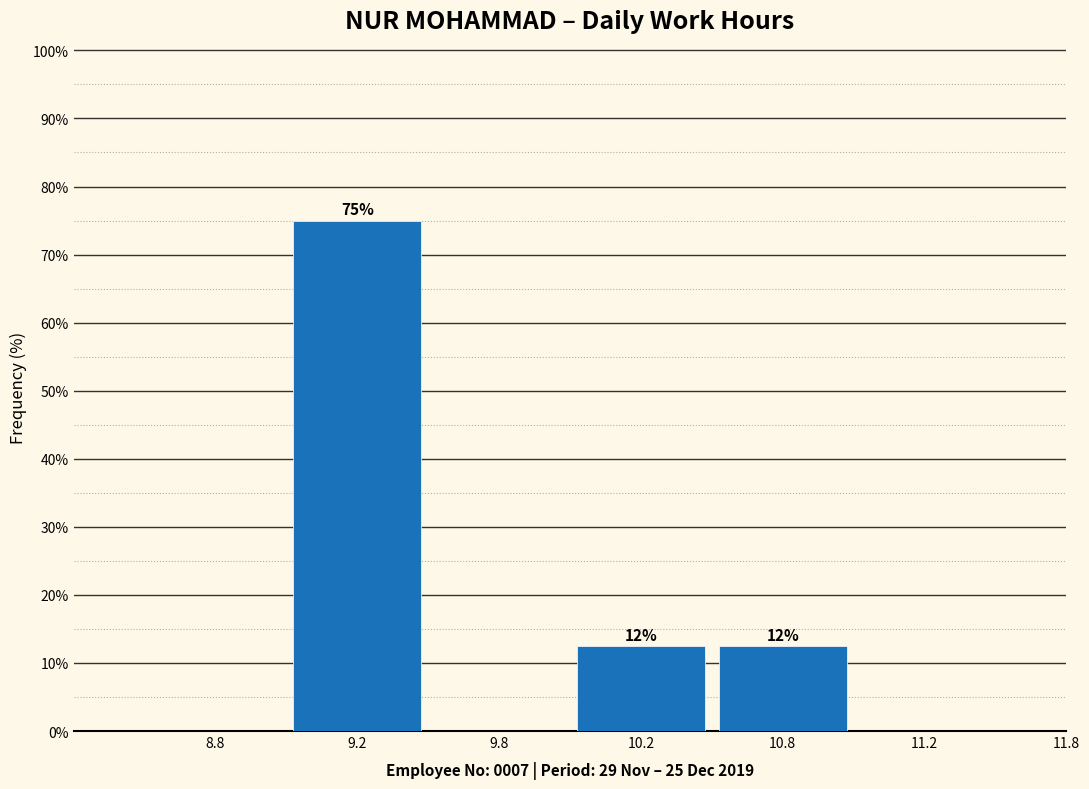

Reading left to right, what are all the values shown in this chart?

8.8=0.0	9.2=75.0	9.8=0.0	10.2=12.5	10.8=12.5	11.2=0.0	11.8=0.0